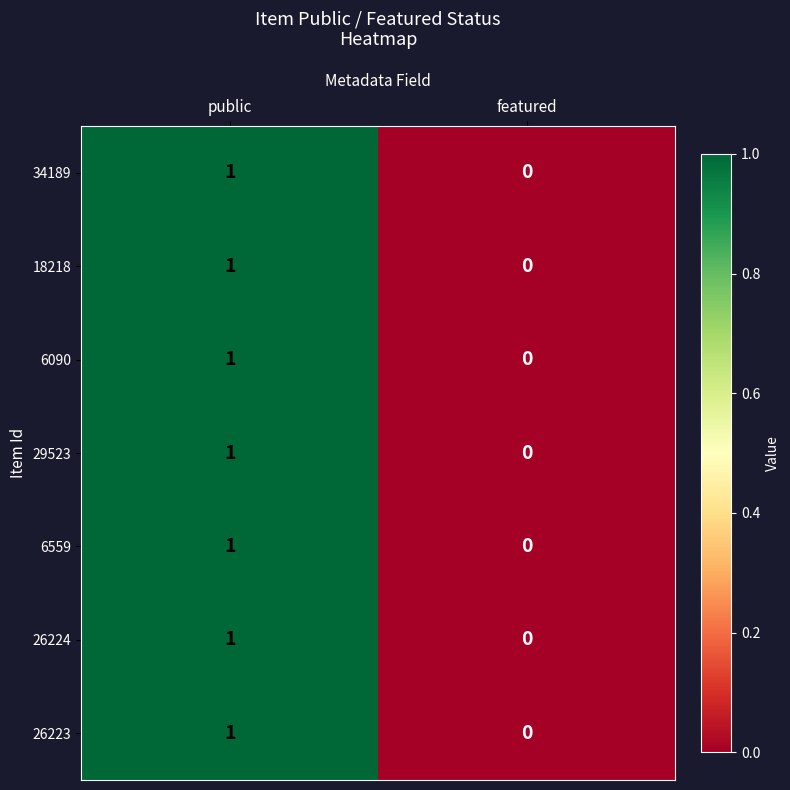

Reading left to right, extract all data points from this chart.

34189: public=1	featured=0
18218: public=1	featured=0
6090: public=1	featured=0
29523: public=1	featured=0
6559: public=1	featured=0
26224: public=1	featured=0
26223: public=1	featured=0